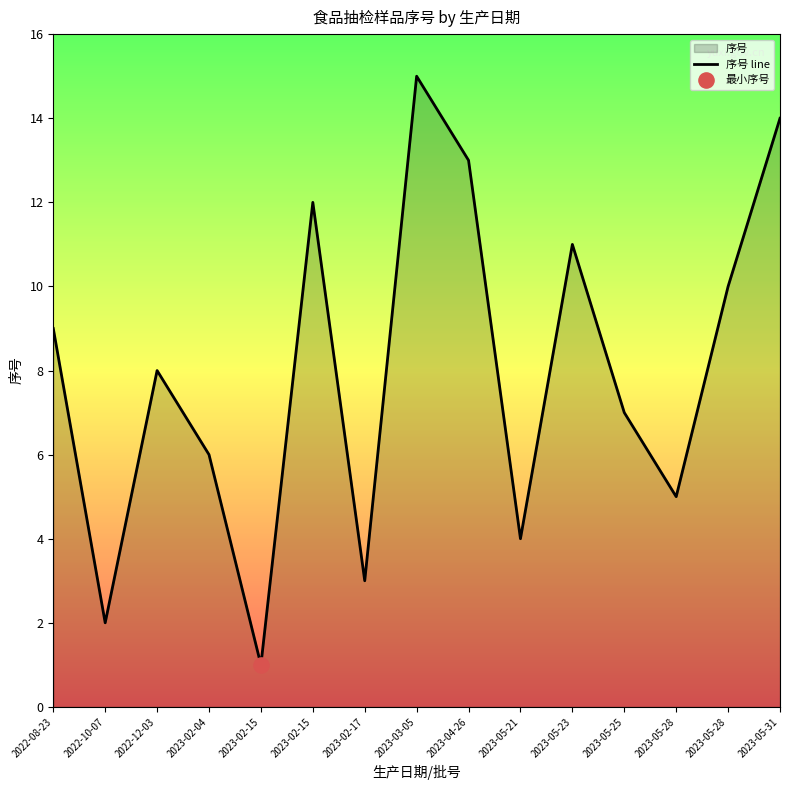

What is the ratio of the value at 2023-05-31 to the value at 2023-05-23?

1.3